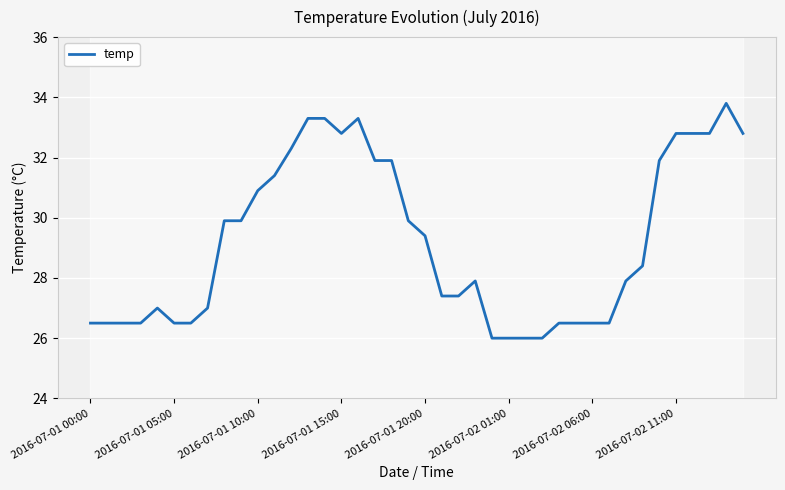

Is it true that temp equals 7.2 at 2016-07-02 01:00?

False